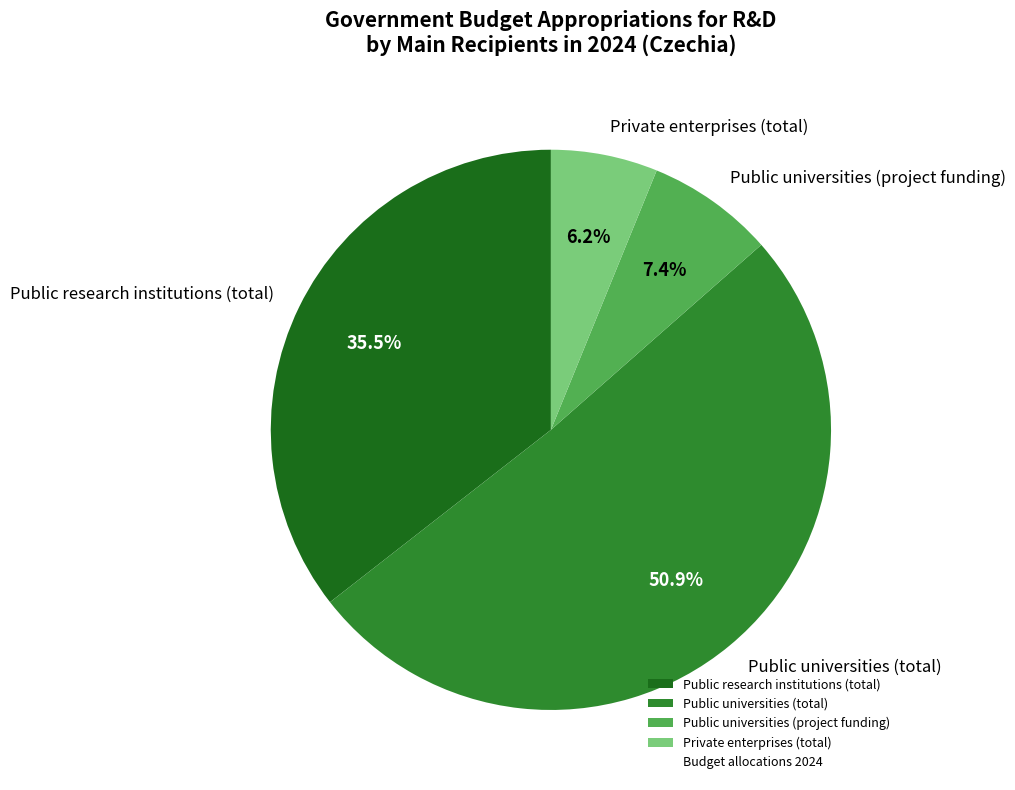

What percentage do Private enterprises (total) and Public universities (total) together represent?

57.1%